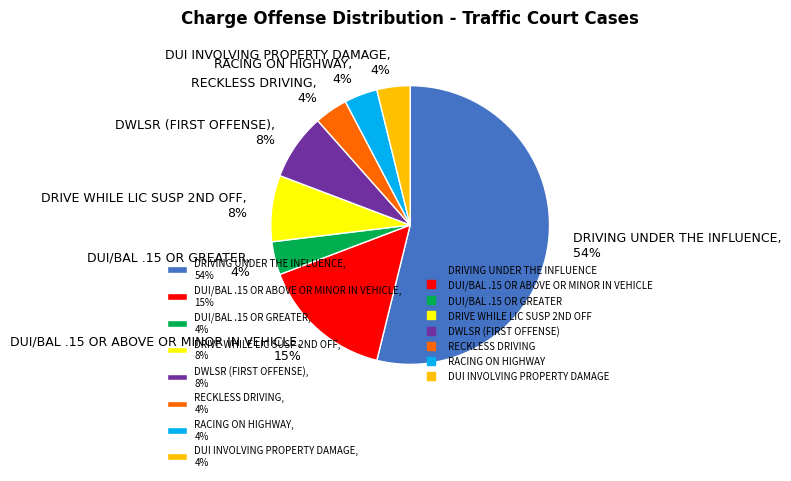

Is DUI/BAL .15 OR ABOVE OR MINOR IN VEHICLE the majority of the pie?

No